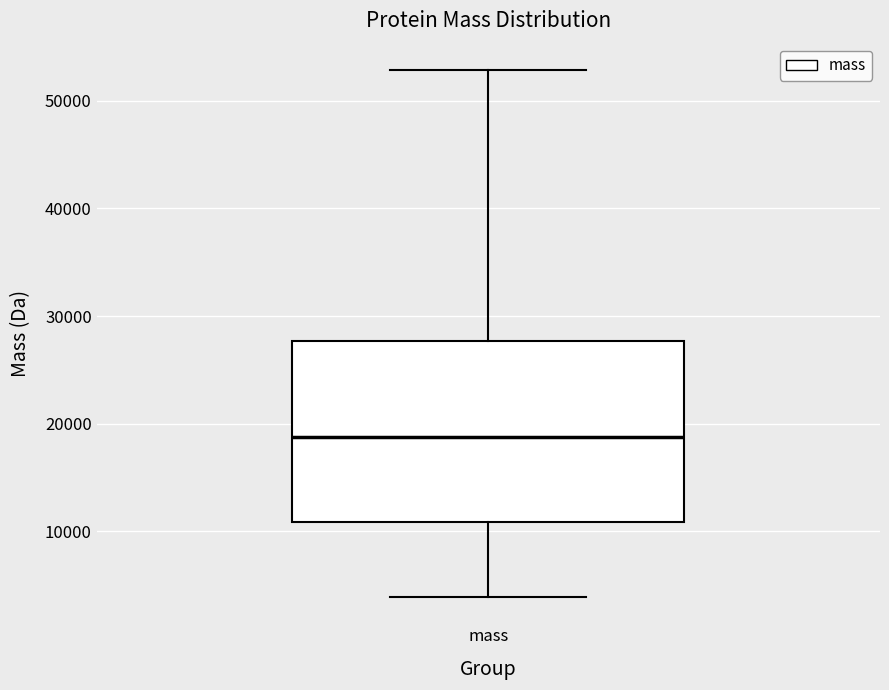

Transcribe this box plot: give where the median line is, the range the box spans, and where the two whiskers end, as read against the y-axis. The values are not printed on the chart, so give them approximately, as read against the axis.

median 19000, box 11000 to 28000, whiskers 4000 to 53000